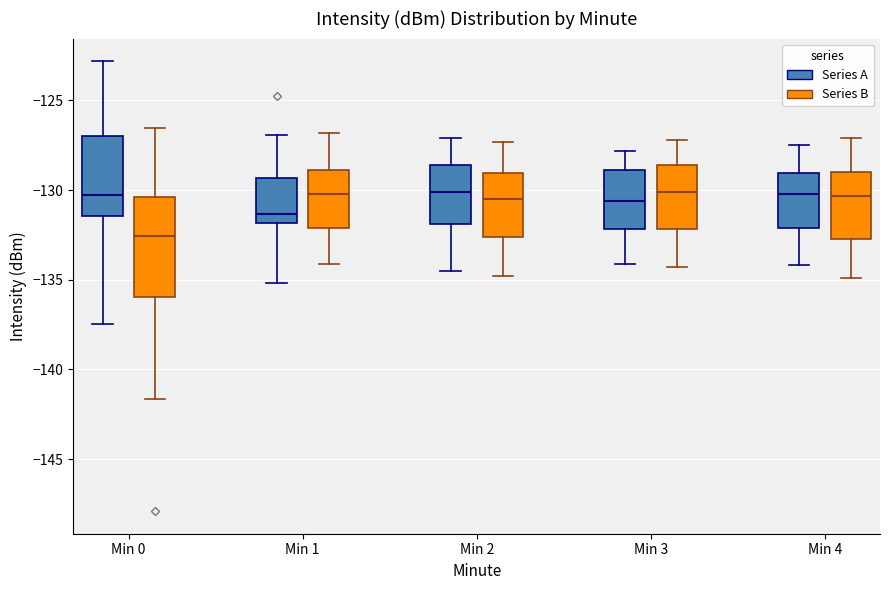

Reading left to right, transcribe this box plot: for each box, give where its median line is, the range the box spans, and where its two whiskers end, as read against the y-axis. The values are not printed on the chart, so give them approximately, as read against the axis.

Min 0 (Series A): median -130.5, box -131.5 to -127.0, whiskers -137.5 to -123.0
Min 0 (Series B): median -132.5, box -136.0 to -130.5, whiskers -141.5 to -126.5
Min 1 (Series A): median -131.5, box -132.0 to -129.5, whiskers -135.0 to -127.0
Min 1 (Series B): median -130.0, box -132.0 to -129.0, whiskers -134.0 to -127.0
Min 2 (Series A): median -130.0, box -132.0 to -128.5, whiskers -134.5 to -127.0
Min 2 (Series B): median -130.5, box -132.5 to -129.0, whiskers -135.0 to -127.5
Min 3 (Series A): median -130.5, box -132.0 to -129.0, whiskers -134.0 to -128.0
Min 3 (Series B): median -130.0, box -132.0 to -128.5, whiskers -134.5 to -127.0
Min 4 (Series A): median -130.0, box -132.0 to -129.0, whiskers -134.0 to -127.5
Min 4 (Series B): median -130.5, box -132.5 to -129.0, whiskers -135.0 to -127.0